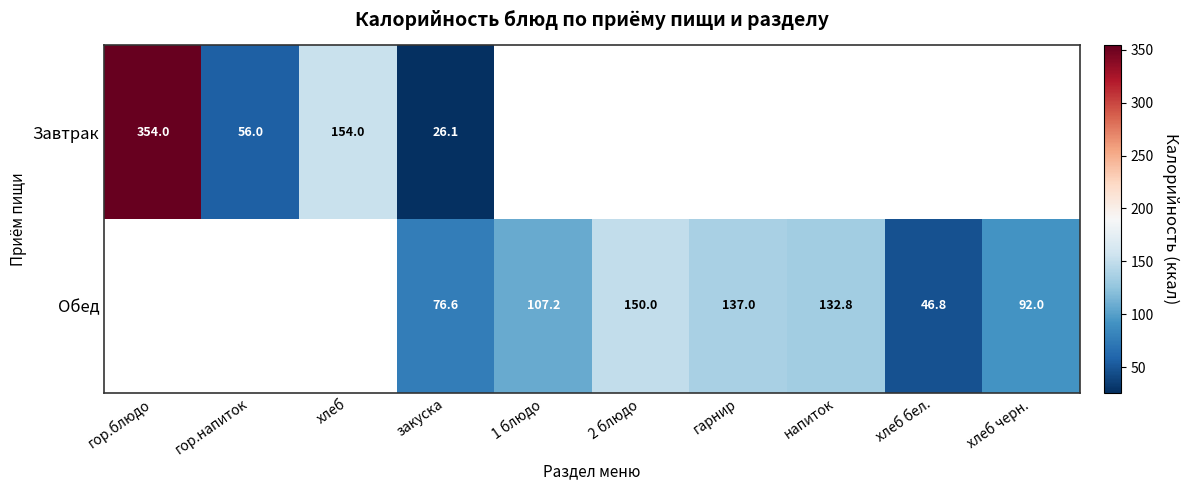

The Обед series shows 46.8 at хлеб бел.. True or false?

True